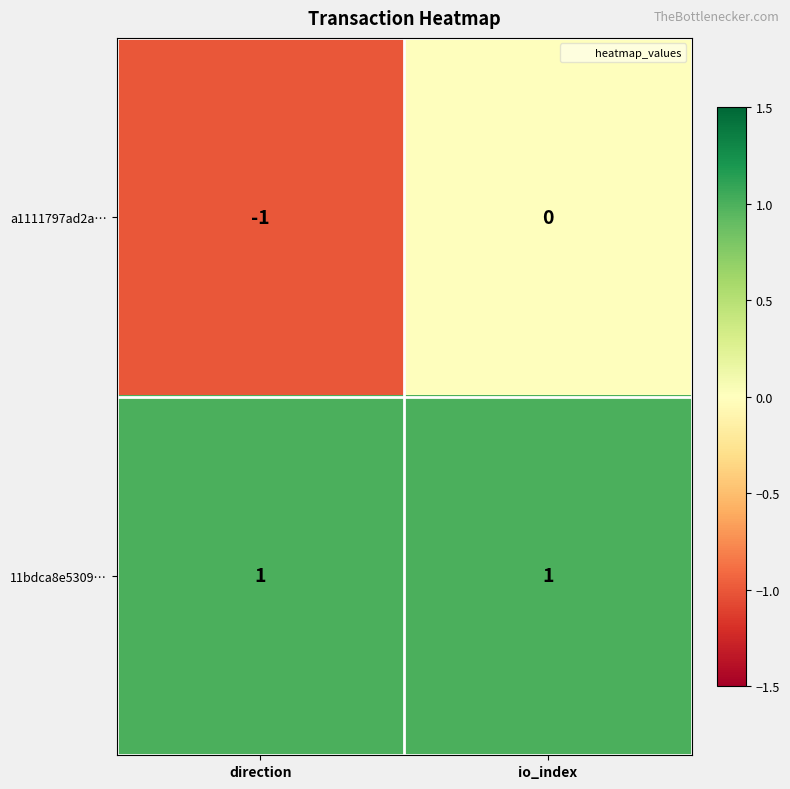

How many series are shown in this chart?

2